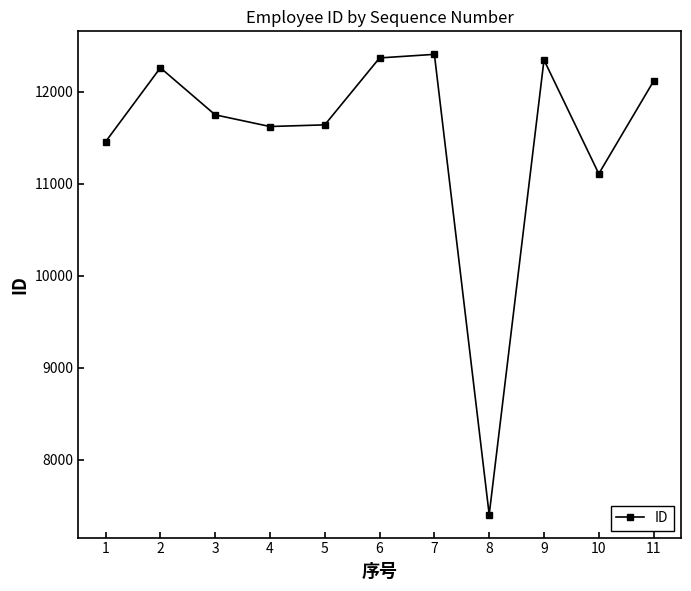

What is the average value?

11500